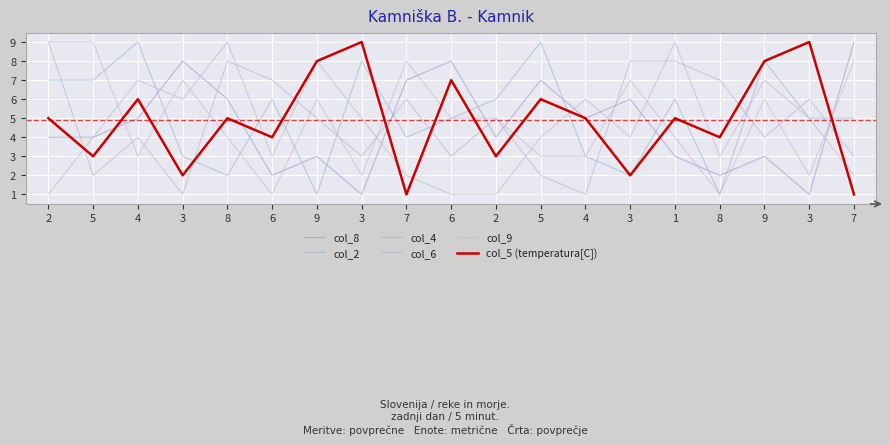

At which label is col_5 (temperatura[C]) closest to 5?

2